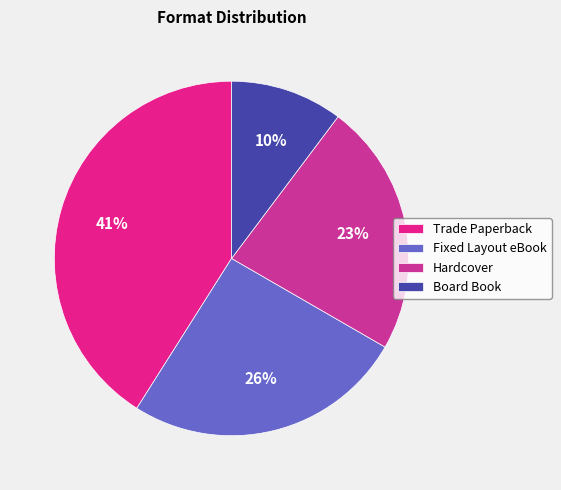

To the nearest percent, what is the difference between the largest and smallest slice percentages?

31%